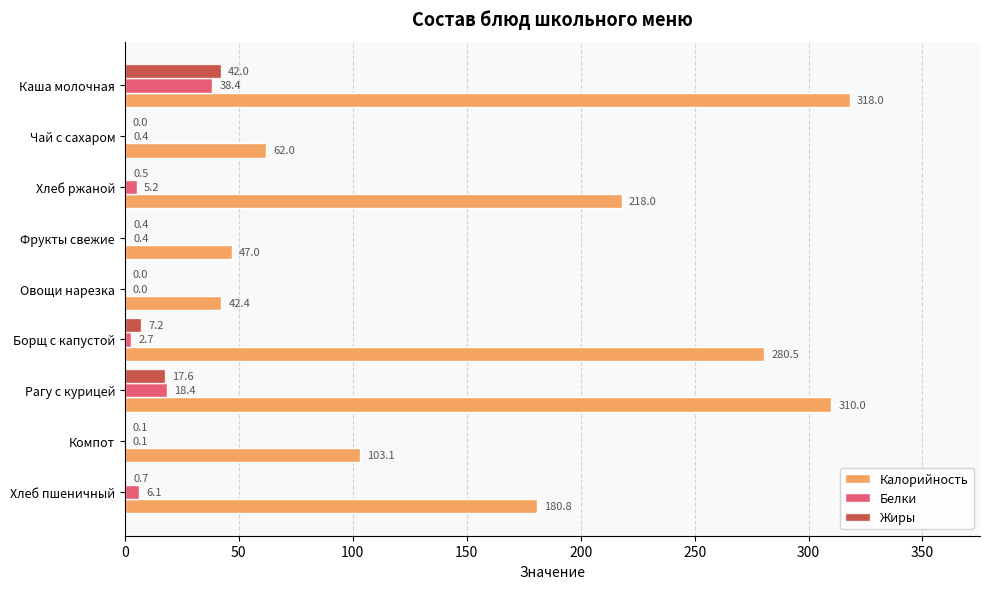

What is the total value across all series at Рагу с курицей?

346.0